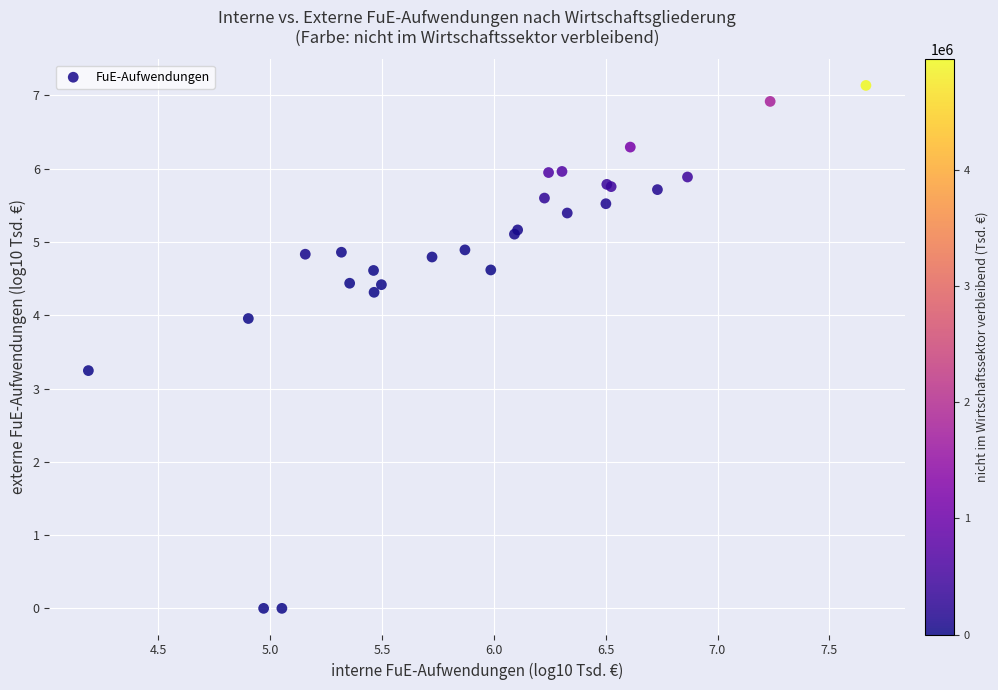

What Y value in the scatter plot is closest to 3?

3.2